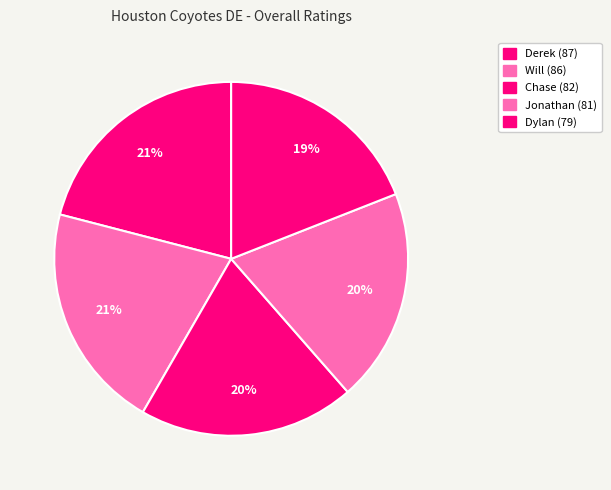

How many slices are in this pie chart?

5